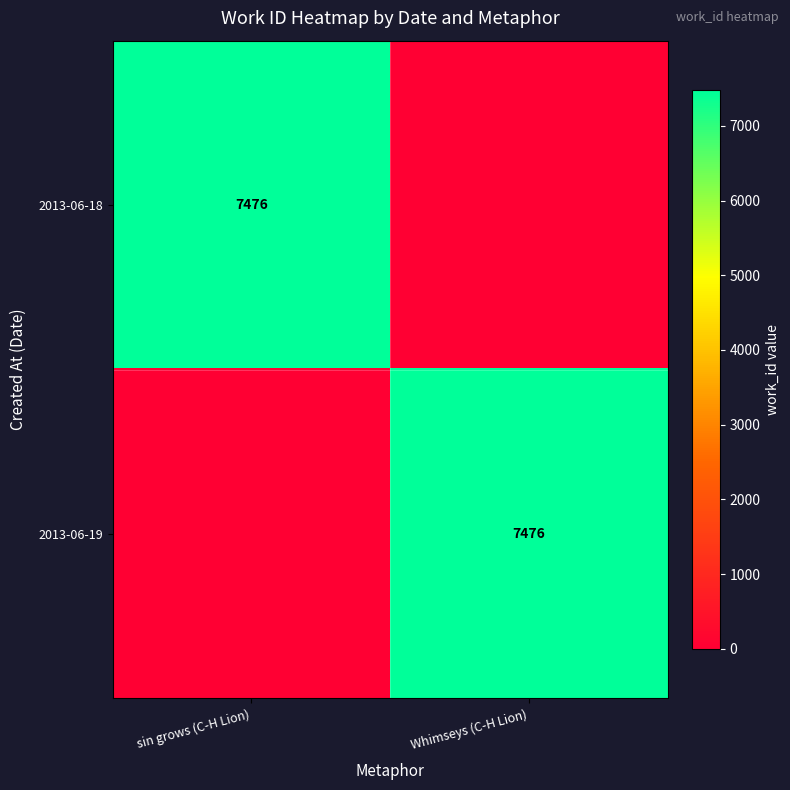

The value of 2013-06-18 at sin grows (C-H Lion) is 7476. True or false?

True